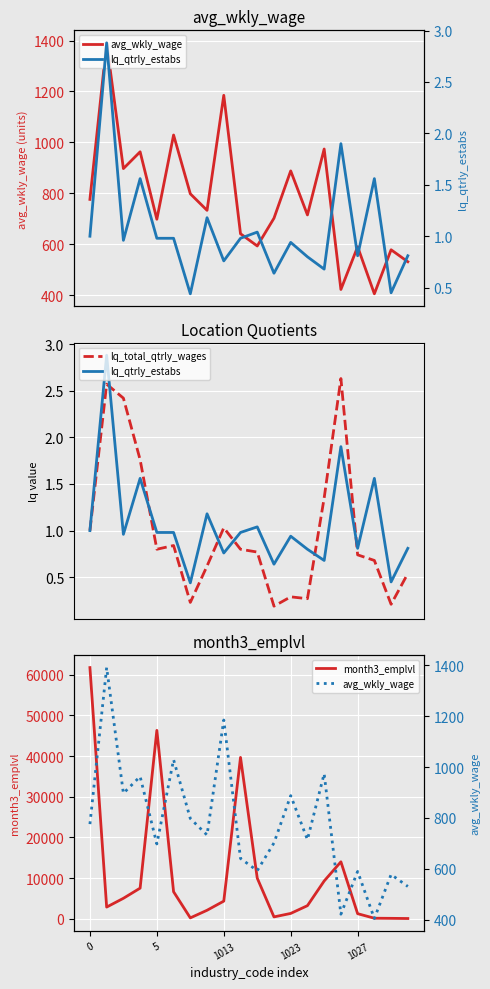

What are all the series names shown in the legend?

avg_wkly_wage, lq_total_qtrly_wages, lq_qtrly_estabs, month3_emplvl